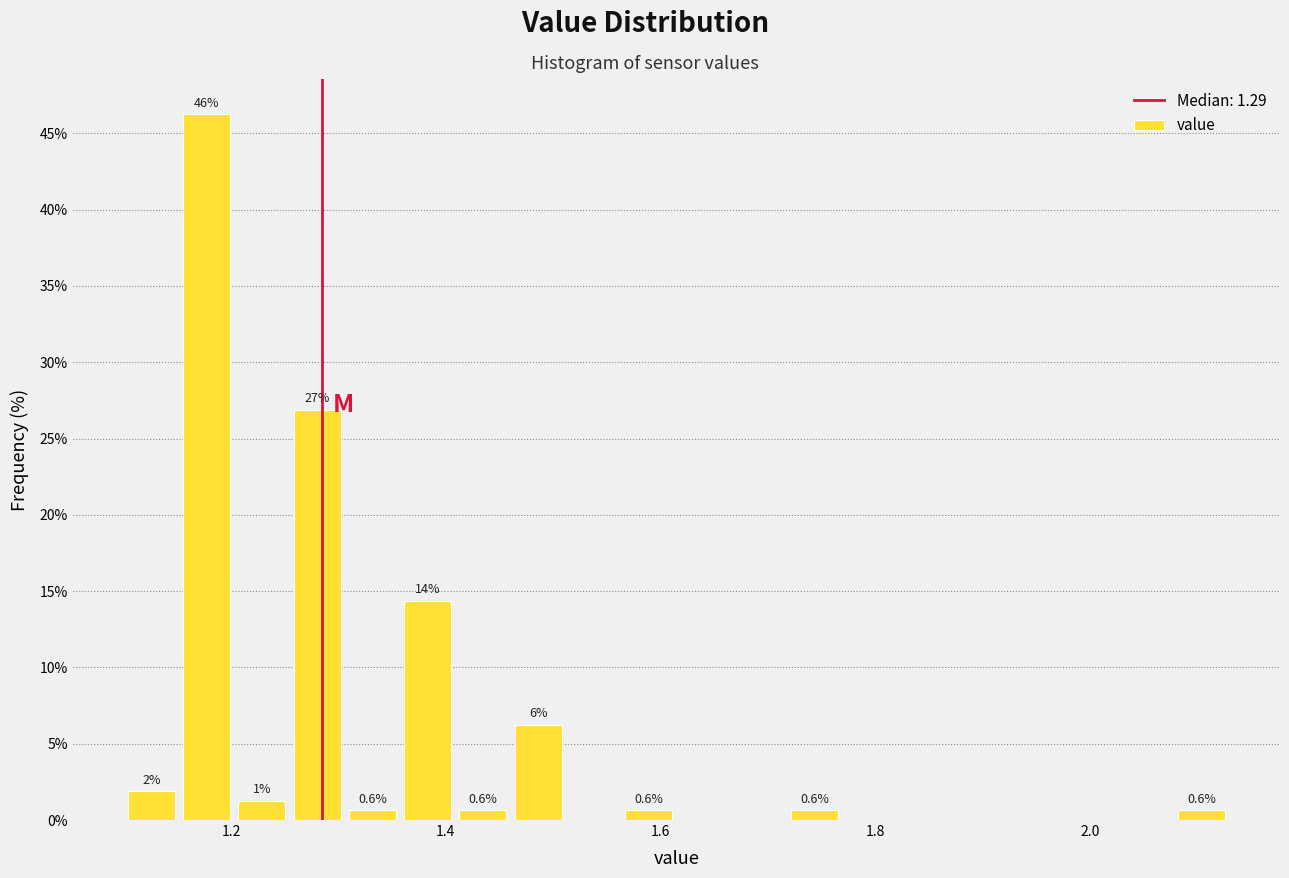

Read against the x-axis, roughly where is the centre of the tallest bar?

1.18